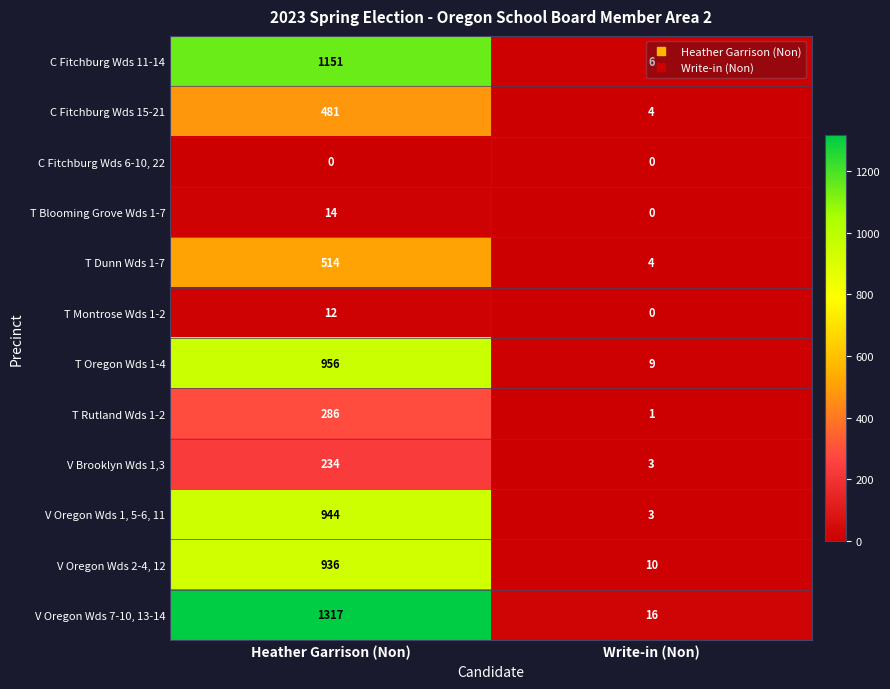

What is the approximate value of T Montrose Wds 1-2 at Heather Garrison (Non)?

12